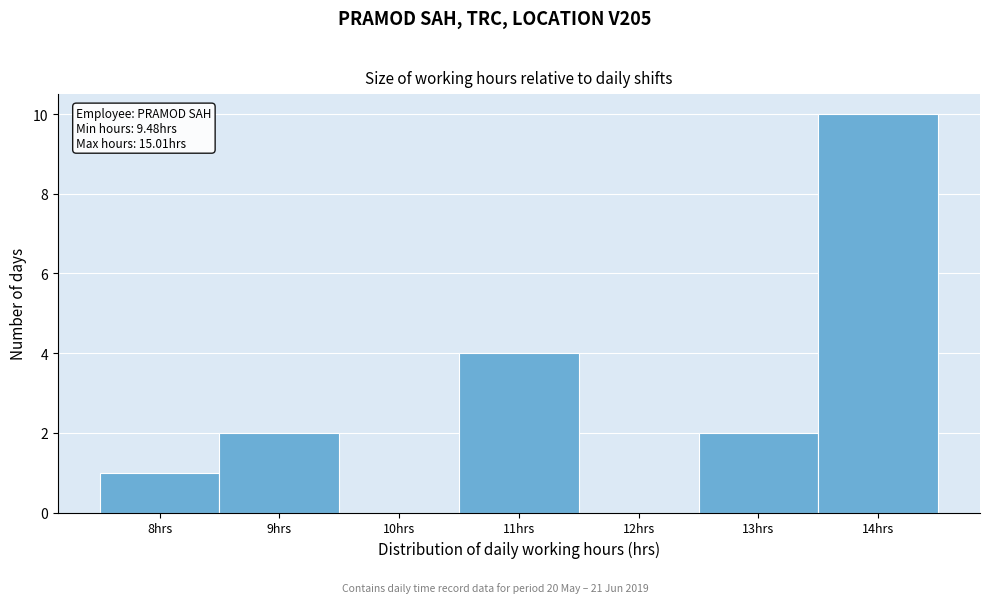

Reading left to right, what are all the values shown in this chart?

8hrs=1	9hrs=2	10hrs=0	11hrs=4	12hrs=0	13hrs=2	14hrs=10